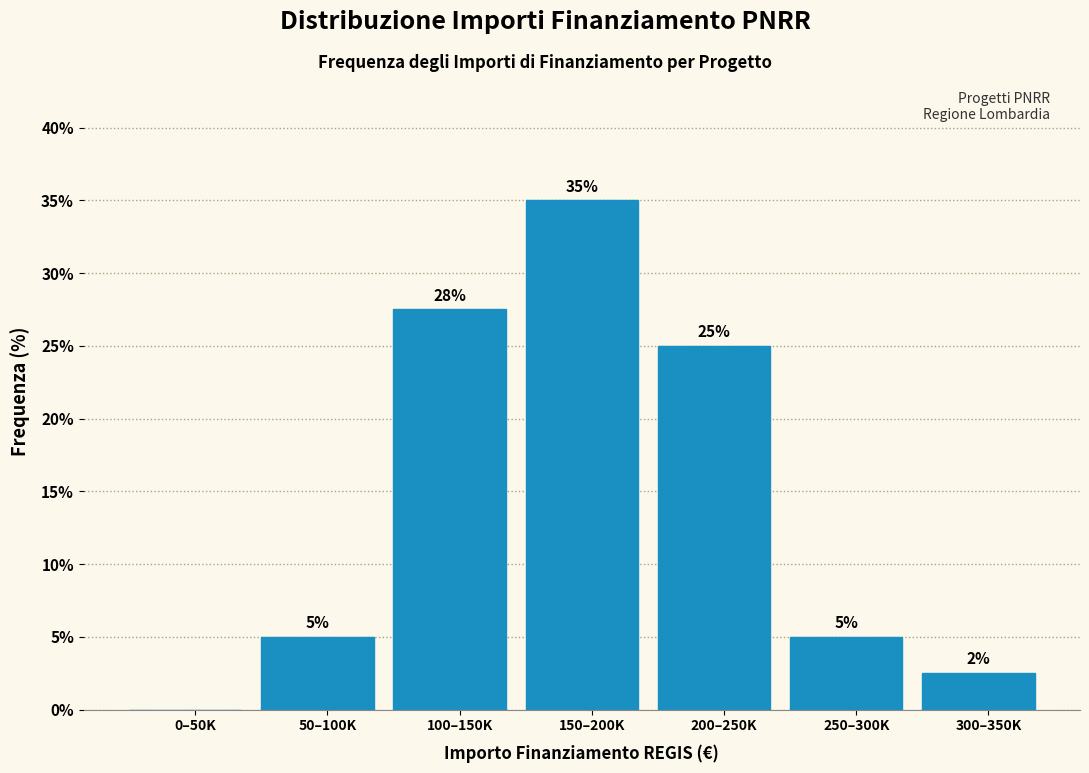

Read the value at 100–150K.

27.5